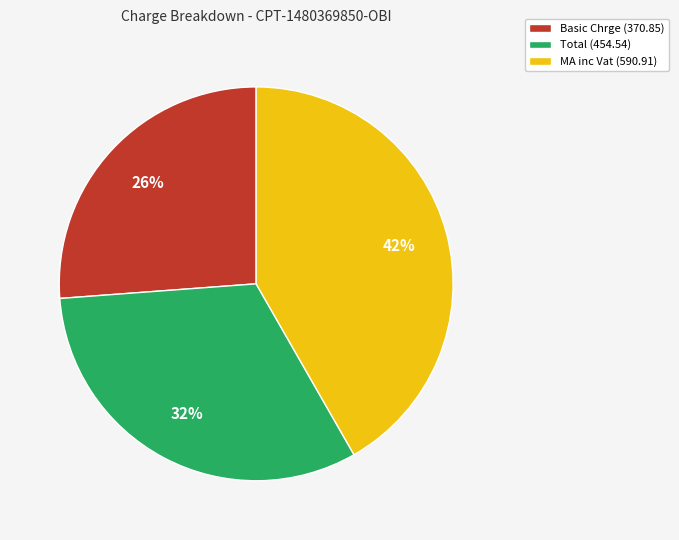

To the nearest percent, what is the difference between the largest and smallest slice percentages?

16%